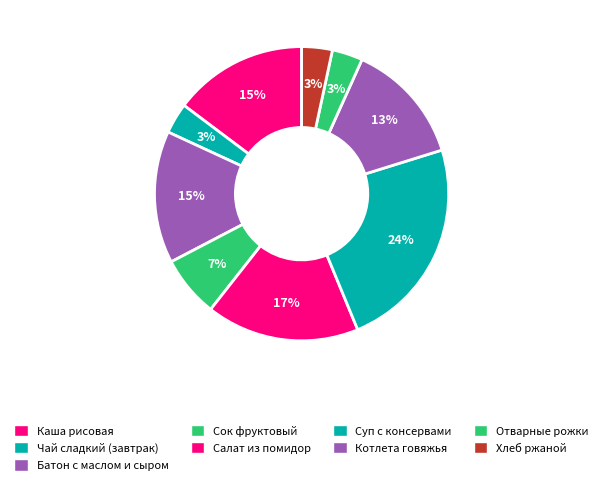

How many segments does this pie chart have?

9